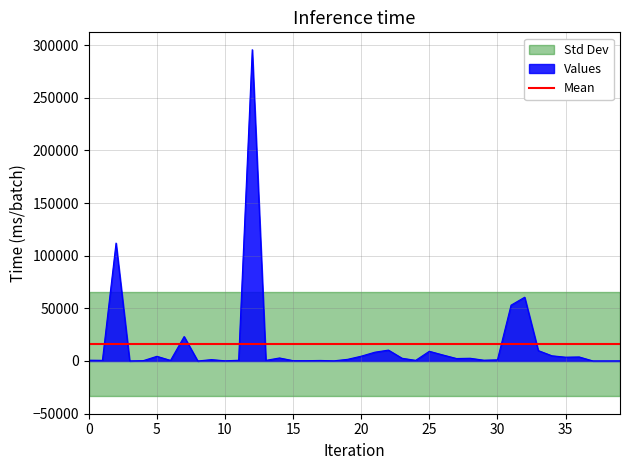

What is the difference between the maximum and minimum values?

295627.4